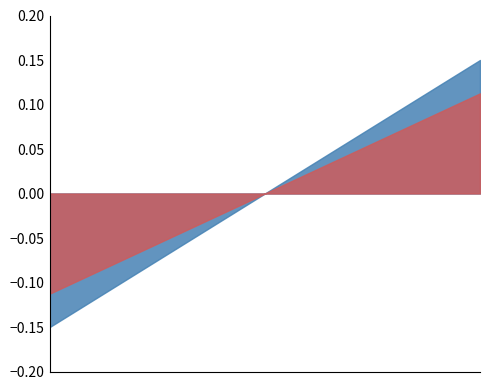

How many lines are shown in the chart?

2